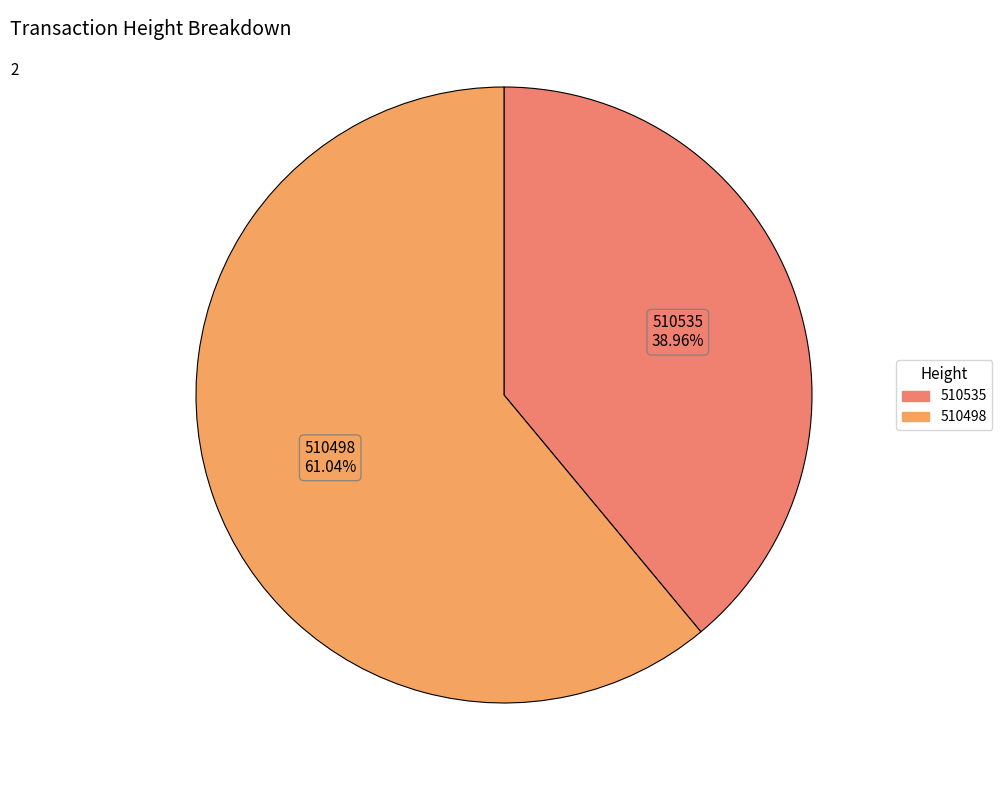

What is the ratio of the value at 510535 to the value at 510498?

0.6